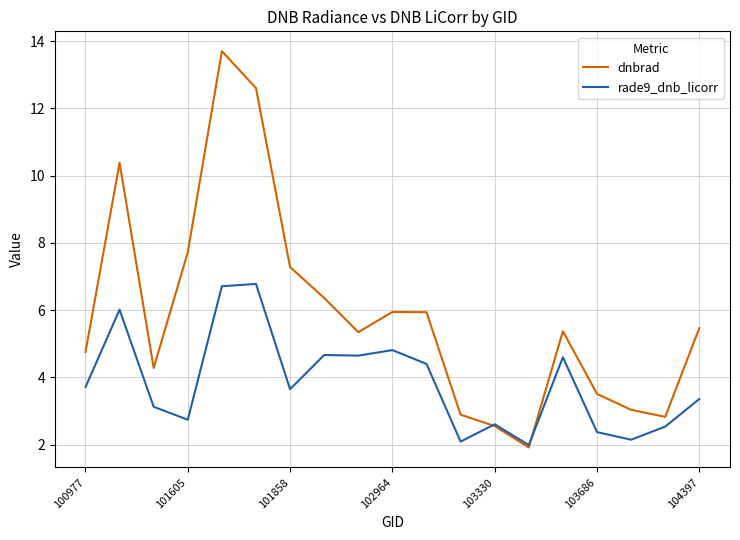

What is the greatest value displayed?

13.7